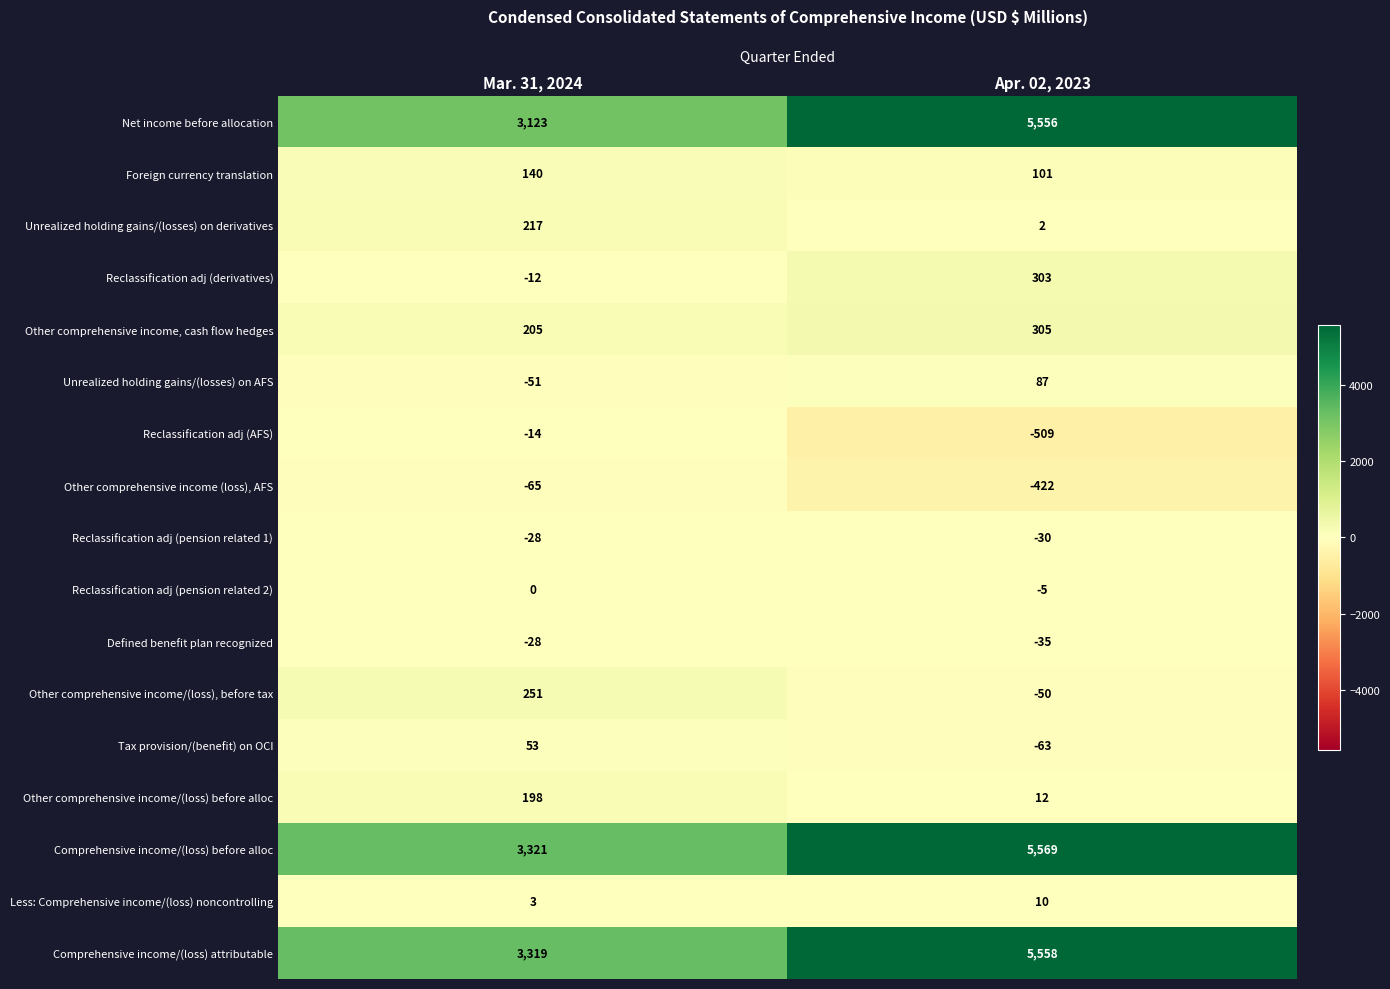

The Other comprehensive income/(loss), before tax series shows 251 at Mar. 31, 2024. True or false?

True